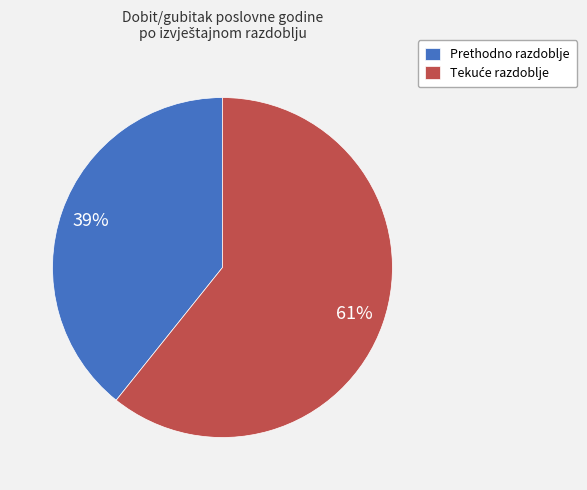

Does Prethodno razdoblje account for over 50% of the chart?

No